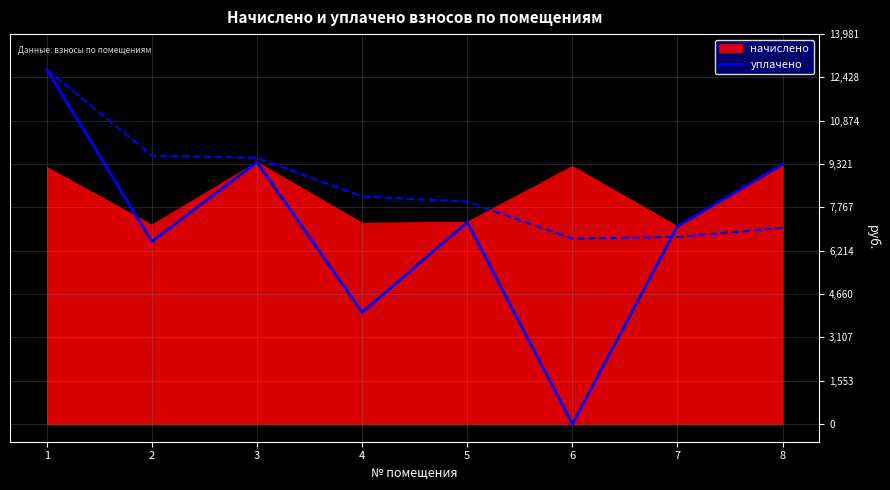

What is the greatest value displayed?

12710.2